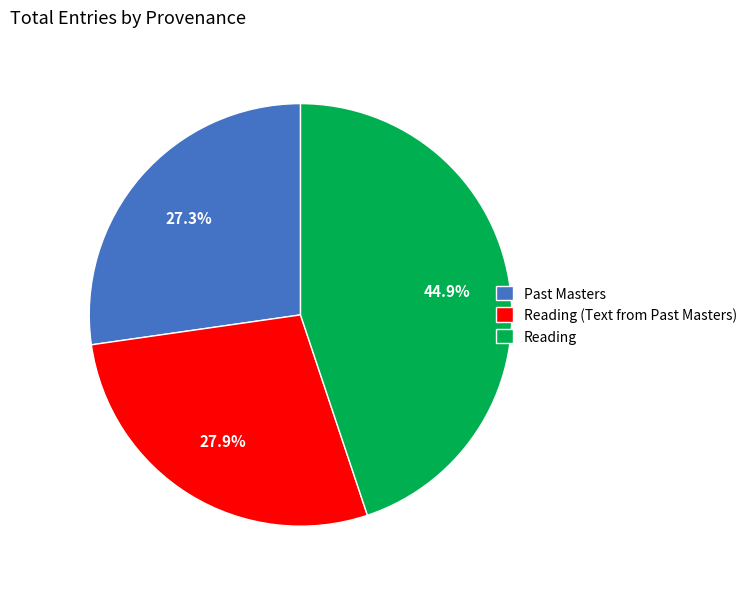

True or false: Reading accounts for 39% of the total.

False